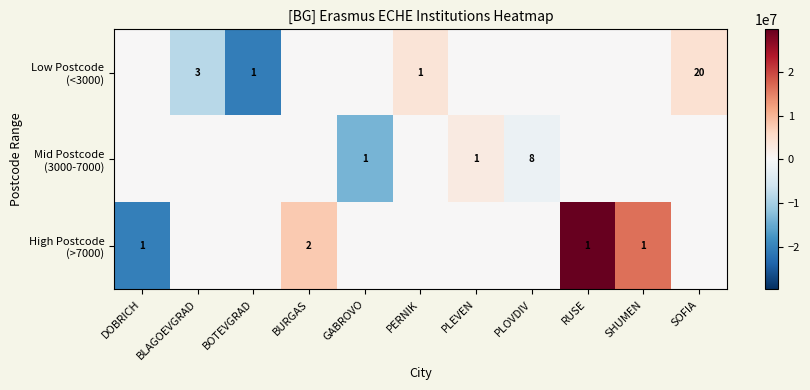

Rank the series by their maximum value, from highest to lowest.

High Postcode (>7000), Low Postcode (<3000), Mid Postcode (3000-7000)